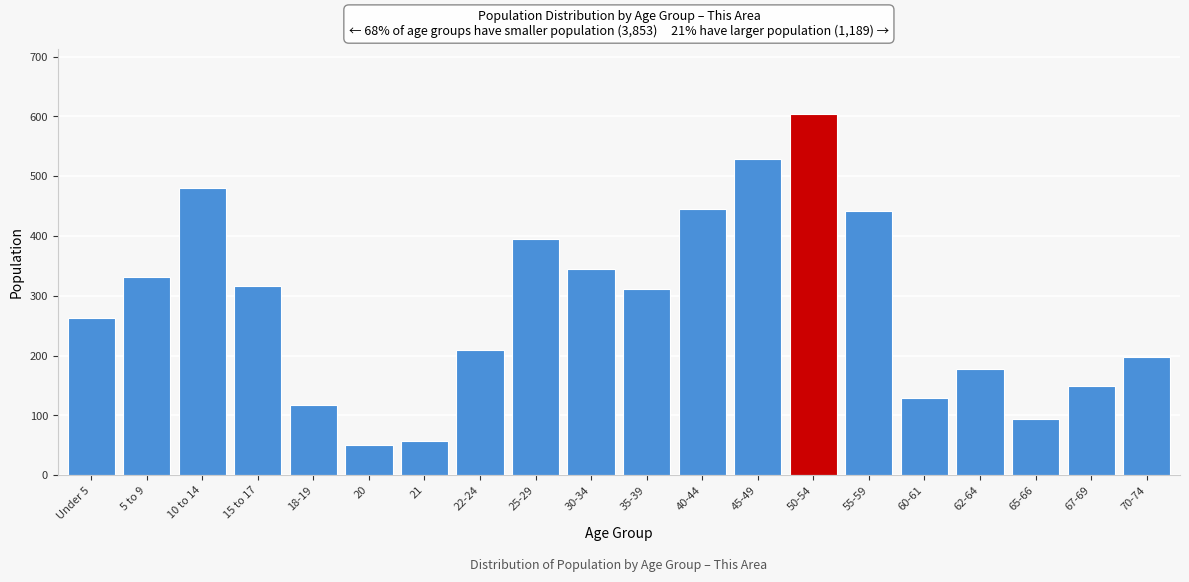

Reading right to left, extract all data points from this chart.

70-74=197	67-69=150	65-66=94	62-64=177	60-61=129	55-59=442	50-54=604	45-49=529	40-44=446	35-39=312	30-34=345	25-29=395	22-24=210	21=57	20=51	18-19=117	15 to 17=316	10 to 14=480	5 to 9=332	Under 5=263